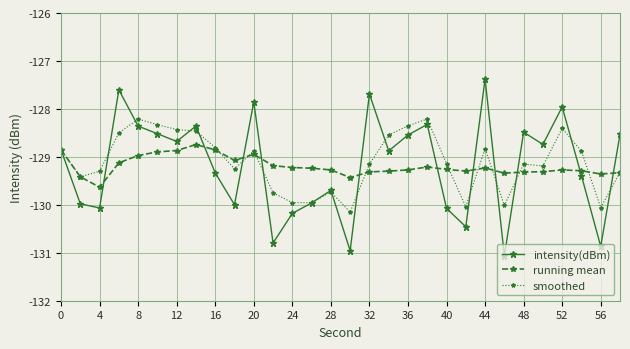

Which series has the widest spread of values?

intensity(dBm)